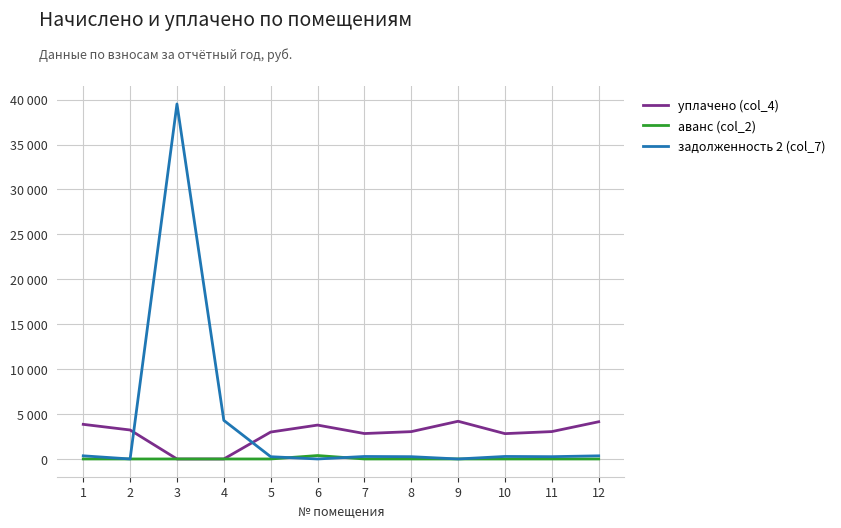

Is this an area chart (filled region under the line)?

No